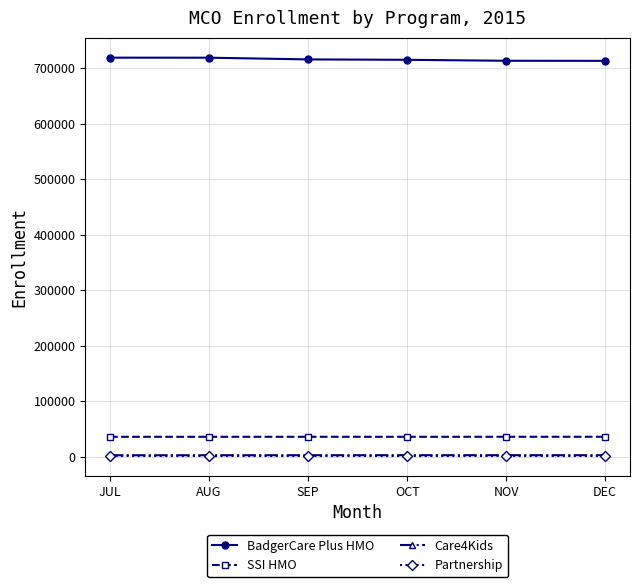

The value of SSI HMO at JUL is 36061. True or false?

True